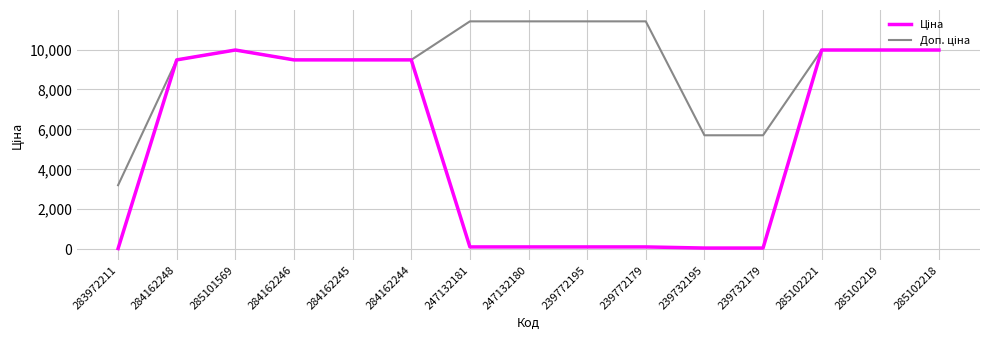

What is the total value across all series at 285101569?

19950.0